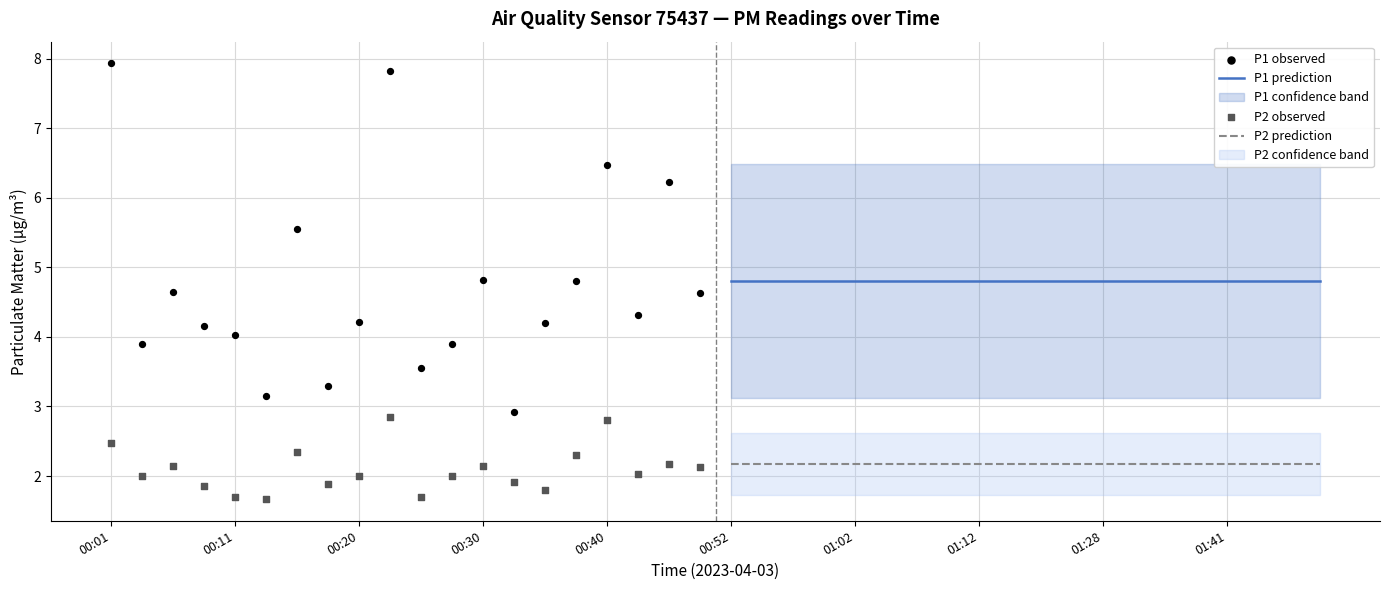

Which series has the largest Y range (max minus min)?

P1 observed